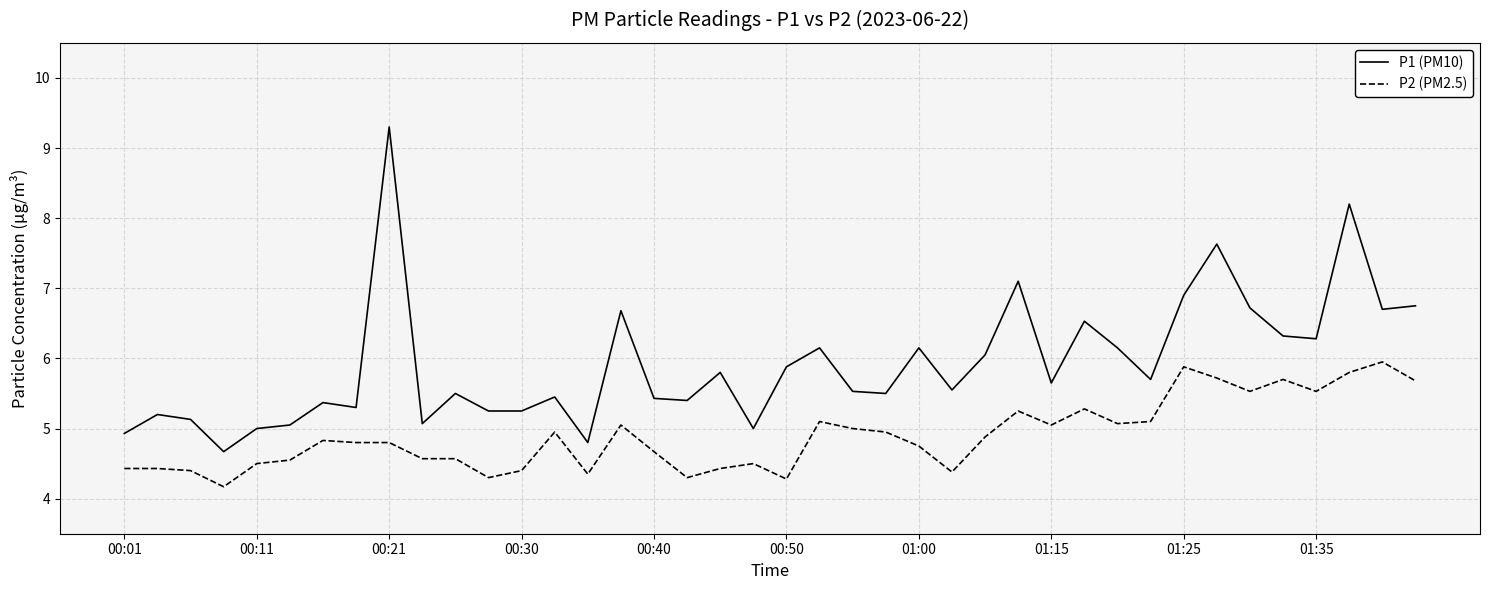

True or false: P2 (PM2.5) and P1 (PM10) cross at least once.

False